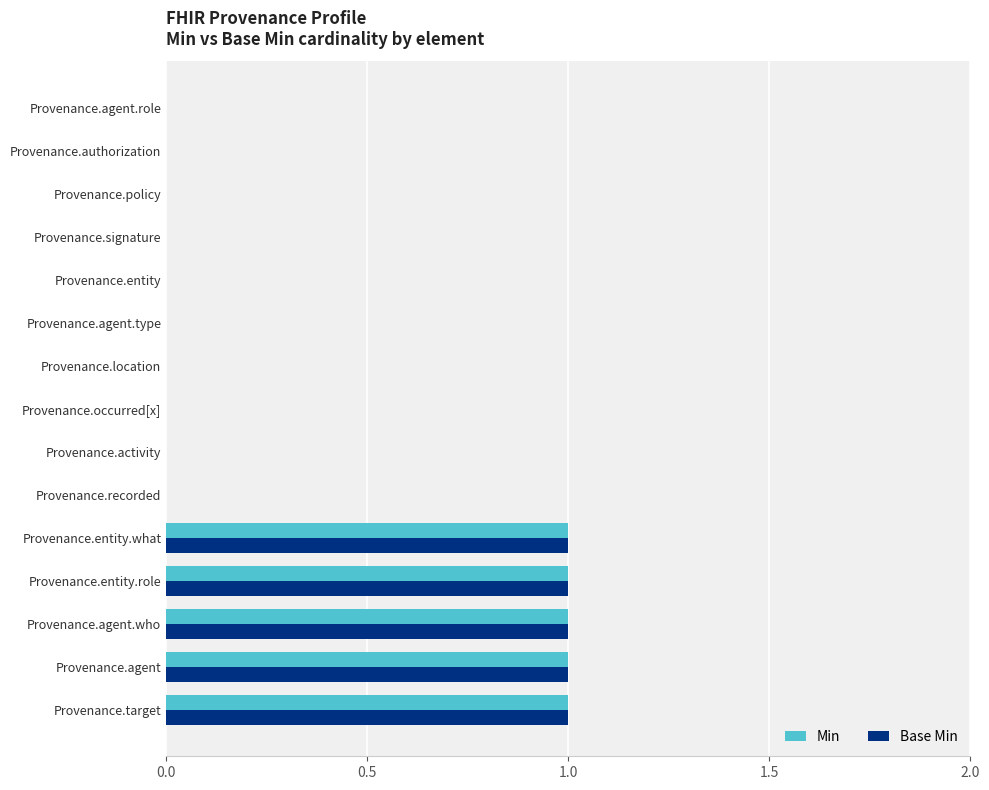

The value of Base Min at Provenance.occurred[x] is -1. True or false?

False